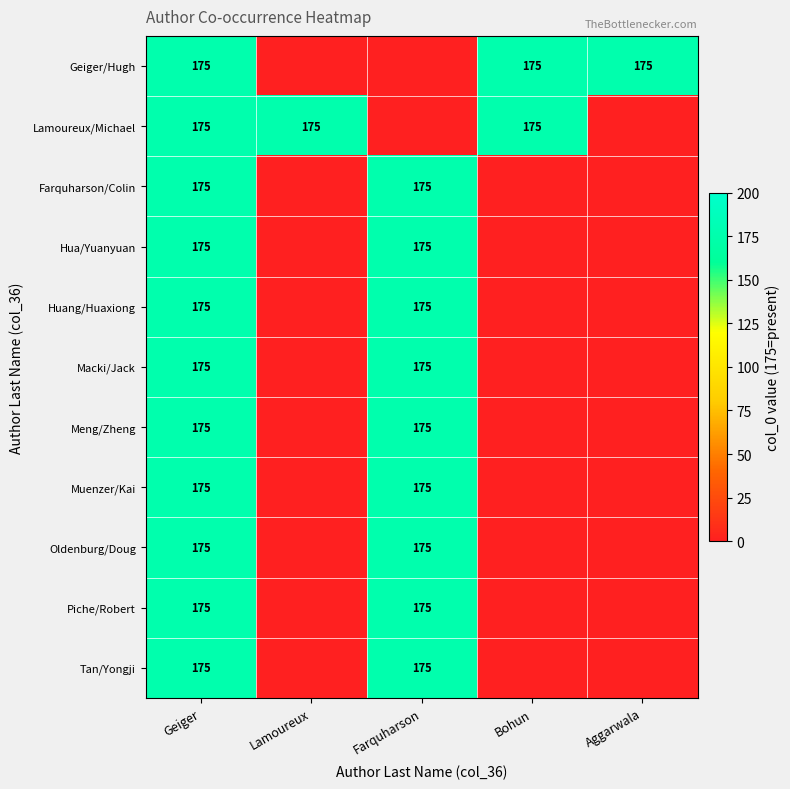

True or false: Macki/Jack has a value of 175 at Geiger.

True